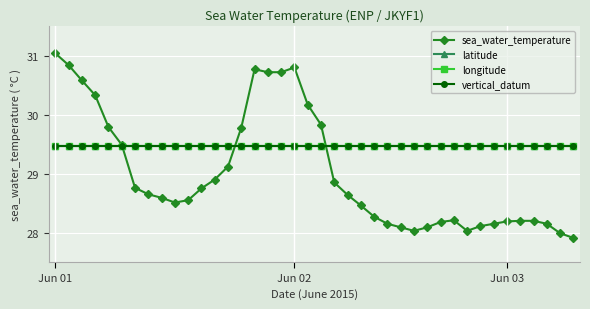

List the labels in order of sea_water_temperature value, largest first.

Jun 01, Jun 02, 18, 15, 16, 17, Jun 03, 3, 19, 20, 4, 14, 5, 13, 12, 21, 6, 11, 7, 22, 8, 10, 9, 23, 24, 30, 35, 36, 34, 29, 25, 33, 37, 32, 26, 28, 27, 31, 38, 39